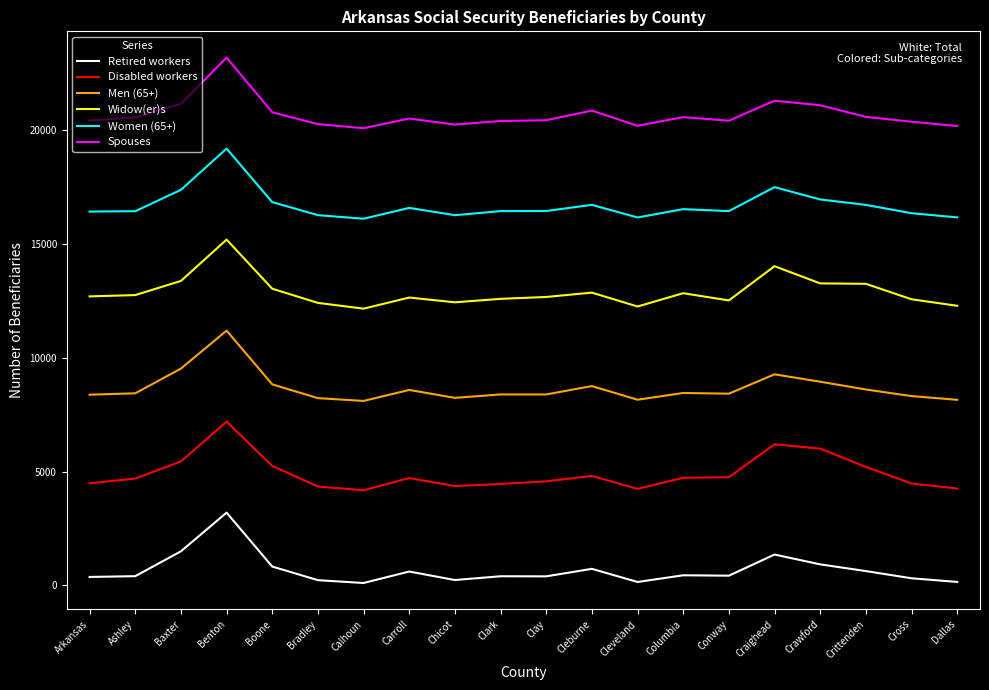

True or false: Women (65+) and Retired workers intersect in this chart.

False